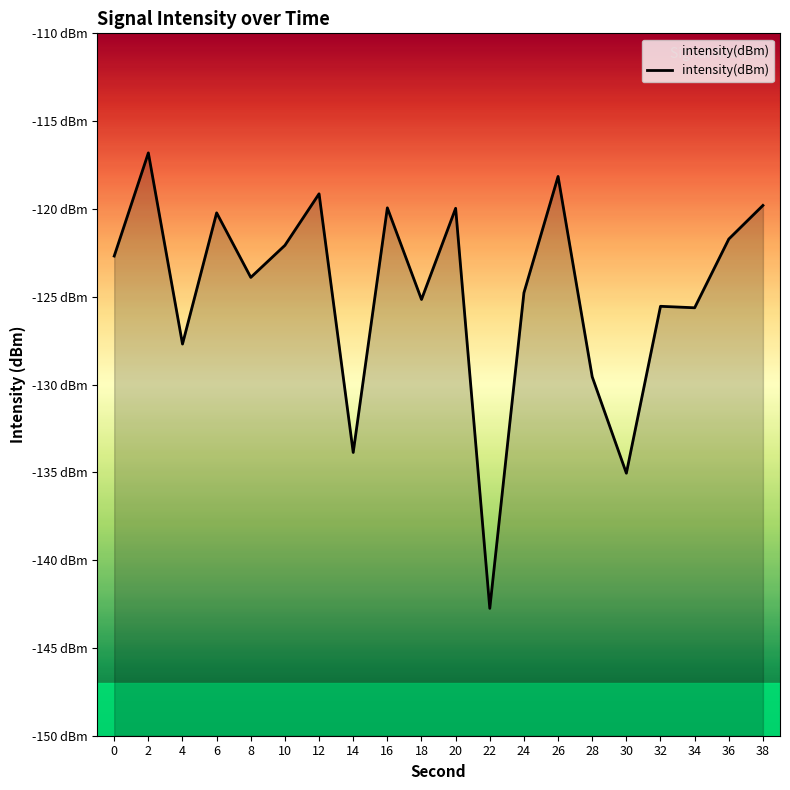

Where is the data nearest to the value -129?

28